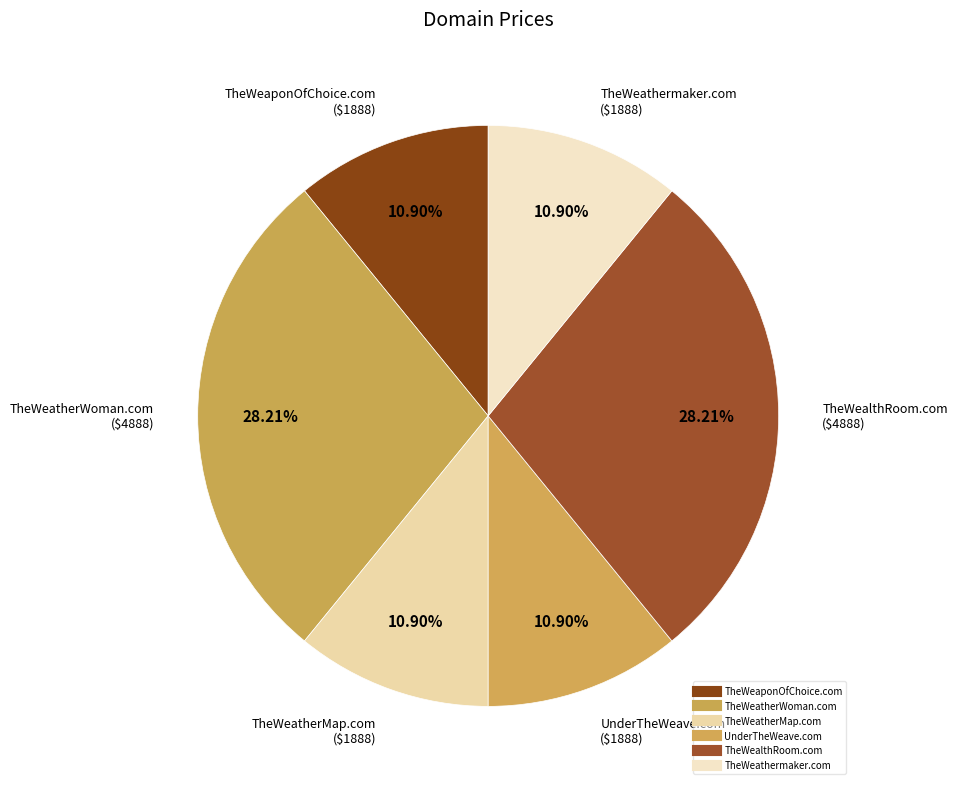

Count the number of slices in the pie.

6